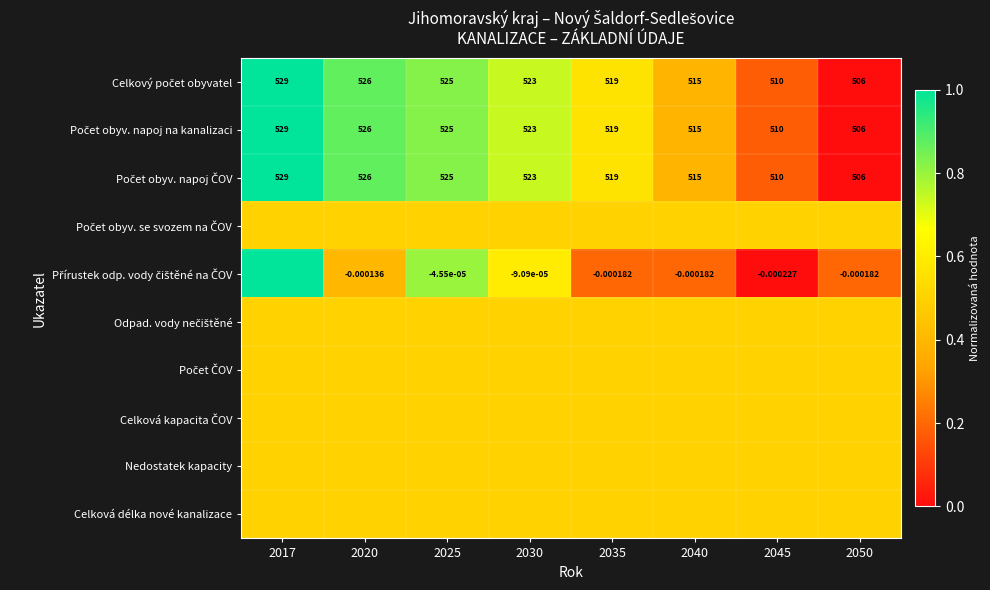

What is the sum of the Nedostatek kapacity values at 2040 and 2045?

1.0